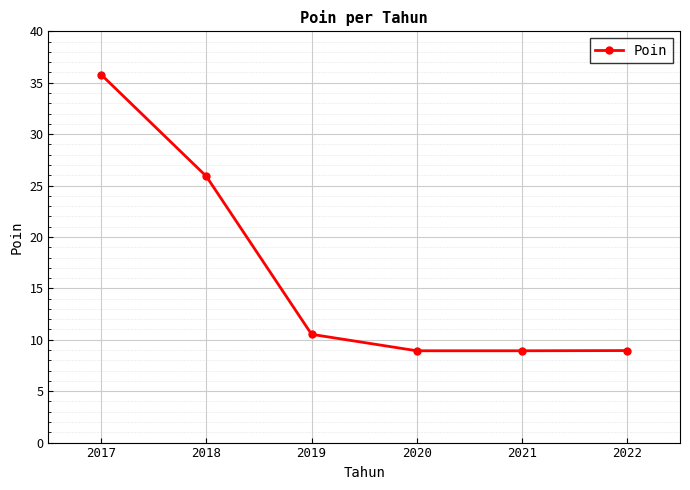

What is the value of the 1st point from the left?

35.8